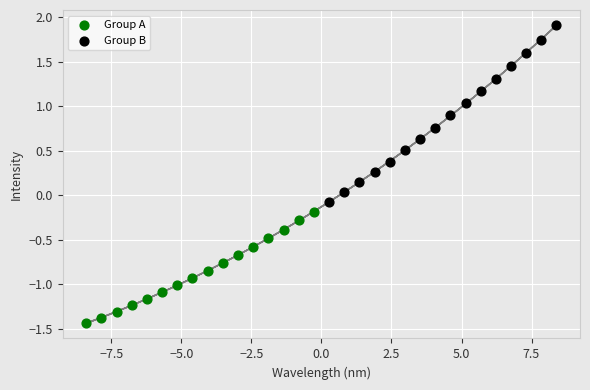

What are all the series names shown in the legend?

Group A, Group B